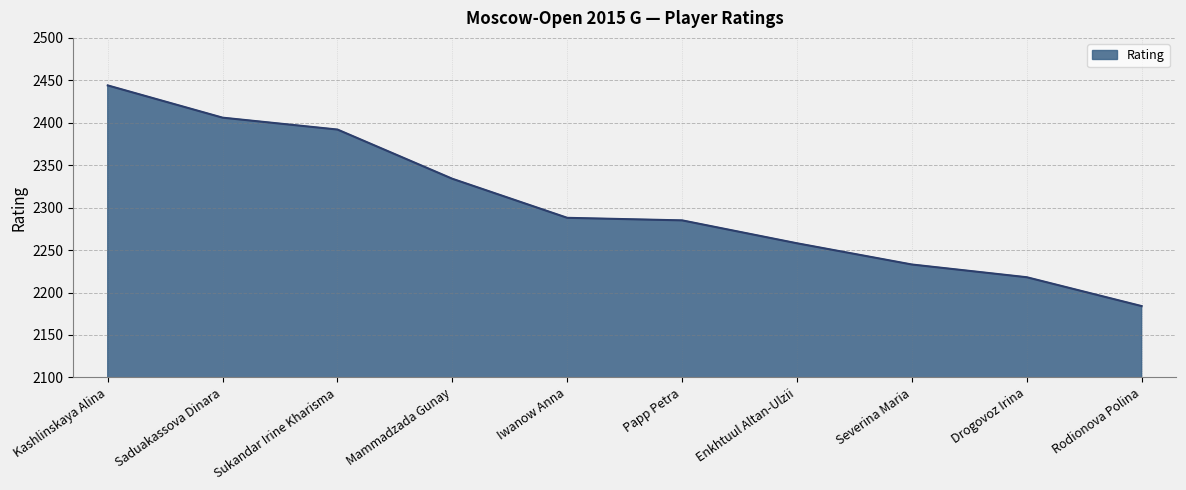

The value at Enkhtuul Altan-Ulzii is 2258. True or false?

True